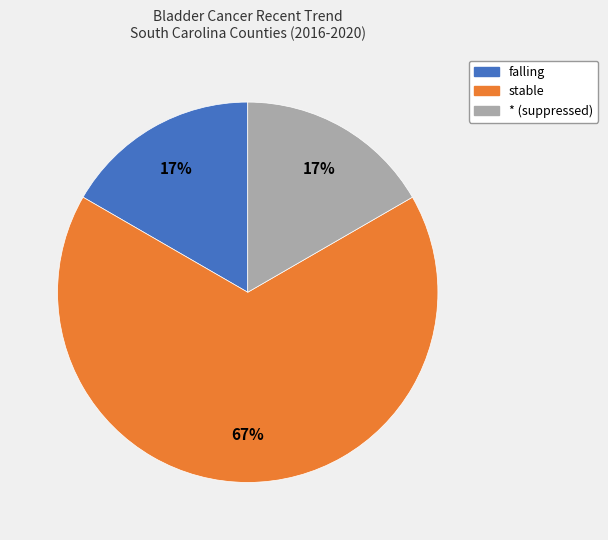

Does any single category account for the majority?

Yes